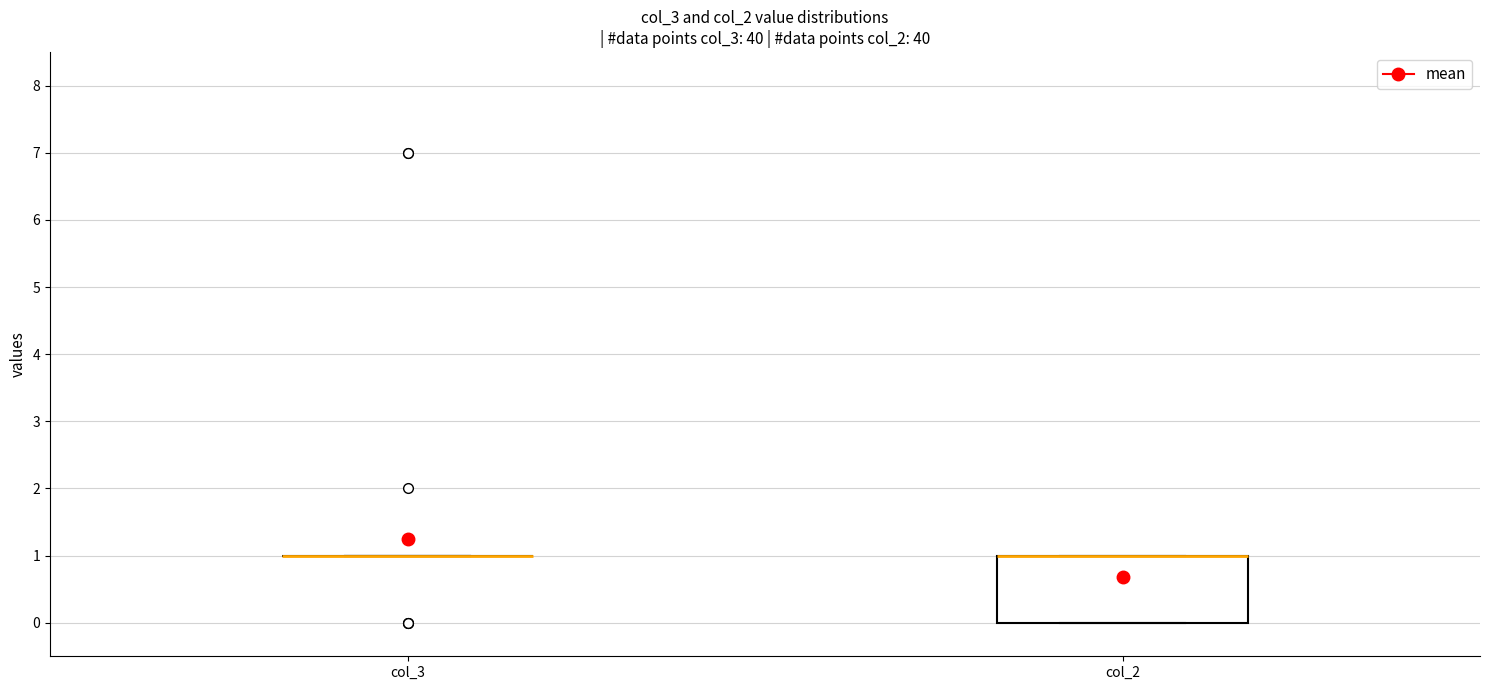

Where is the upper edge of the box for col_2 on the y-axis? The values are not printed on the chart, so give them approximately, as read against the axis.

1